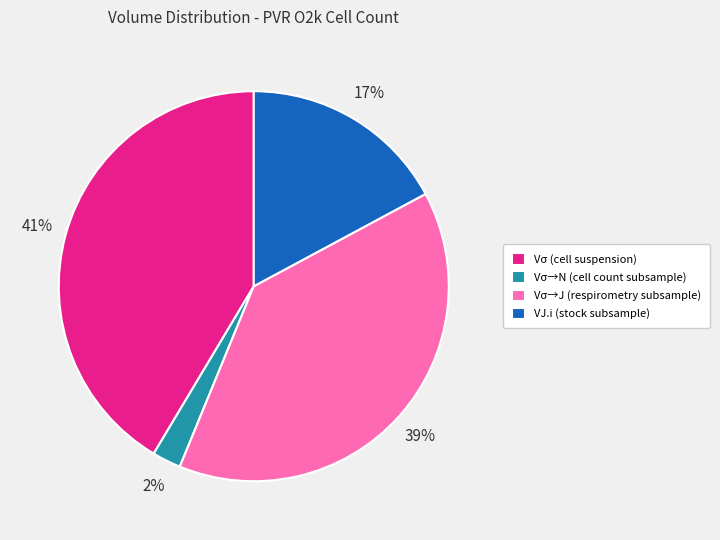

What percentage is the VJ.i (stock subsample) slice, to the nearest percent?

17%